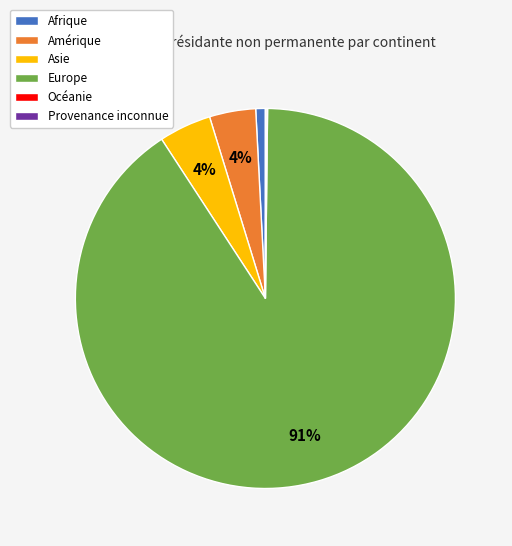

What percentage is the Amérique slice, to the nearest percent?

4%